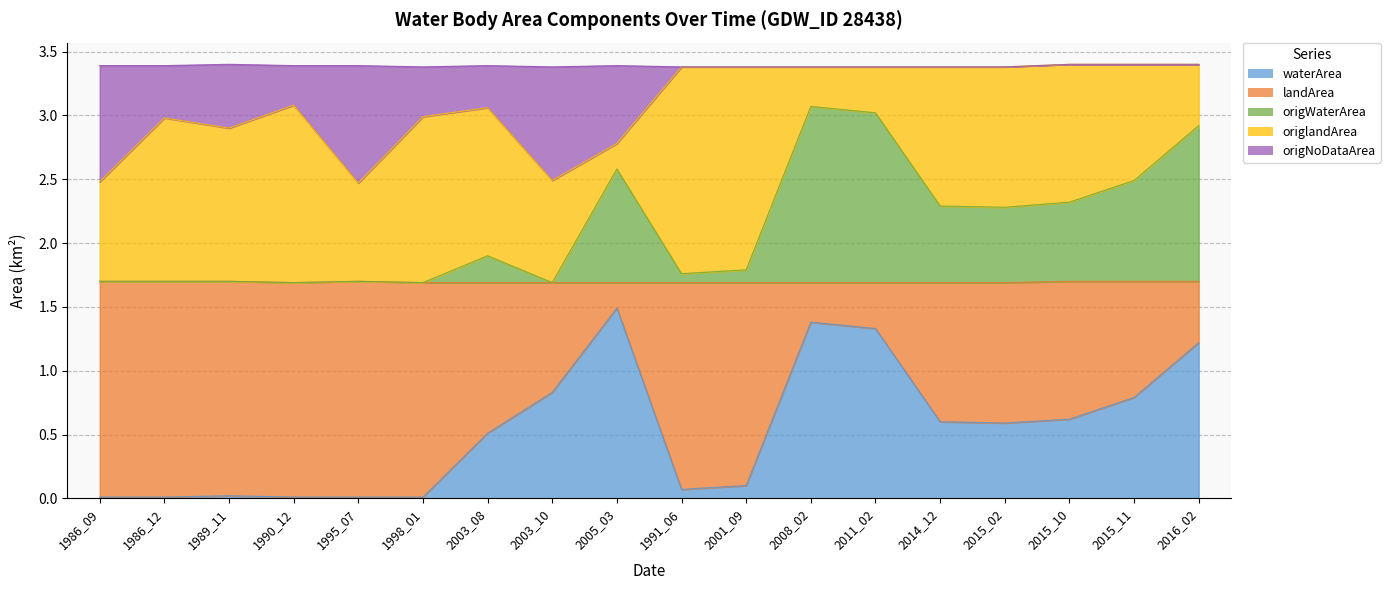

What is the difference between the maximum and second lowest values in the waterArea series?

1.5